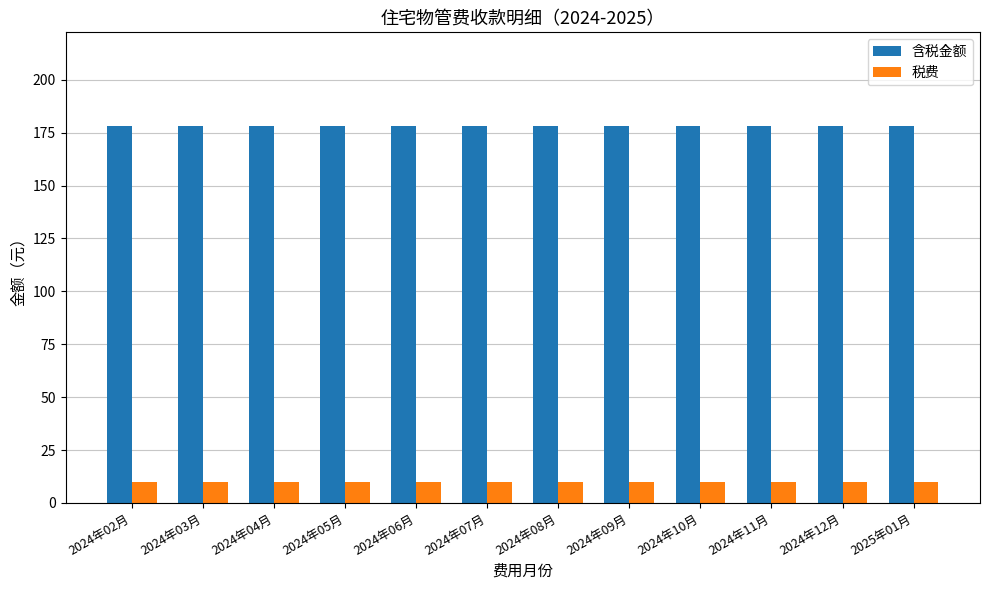

Rank the series by their average value, from highest to lowest.

含税金额, 税费